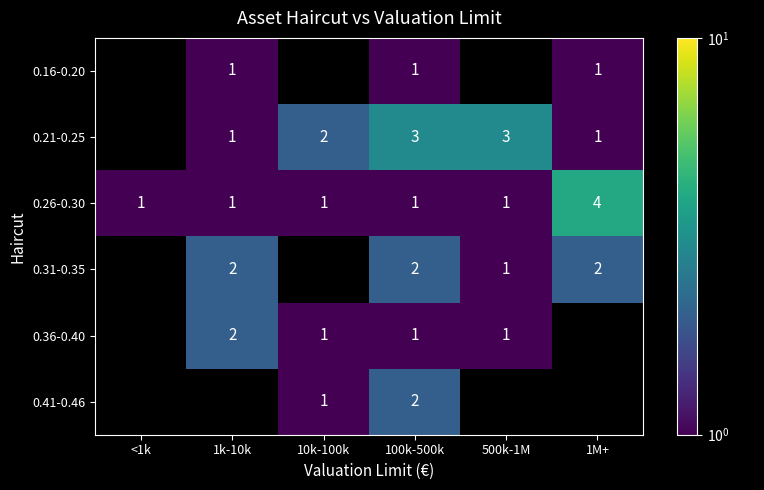

At which category is the sum across all series the highest?

100k-500k